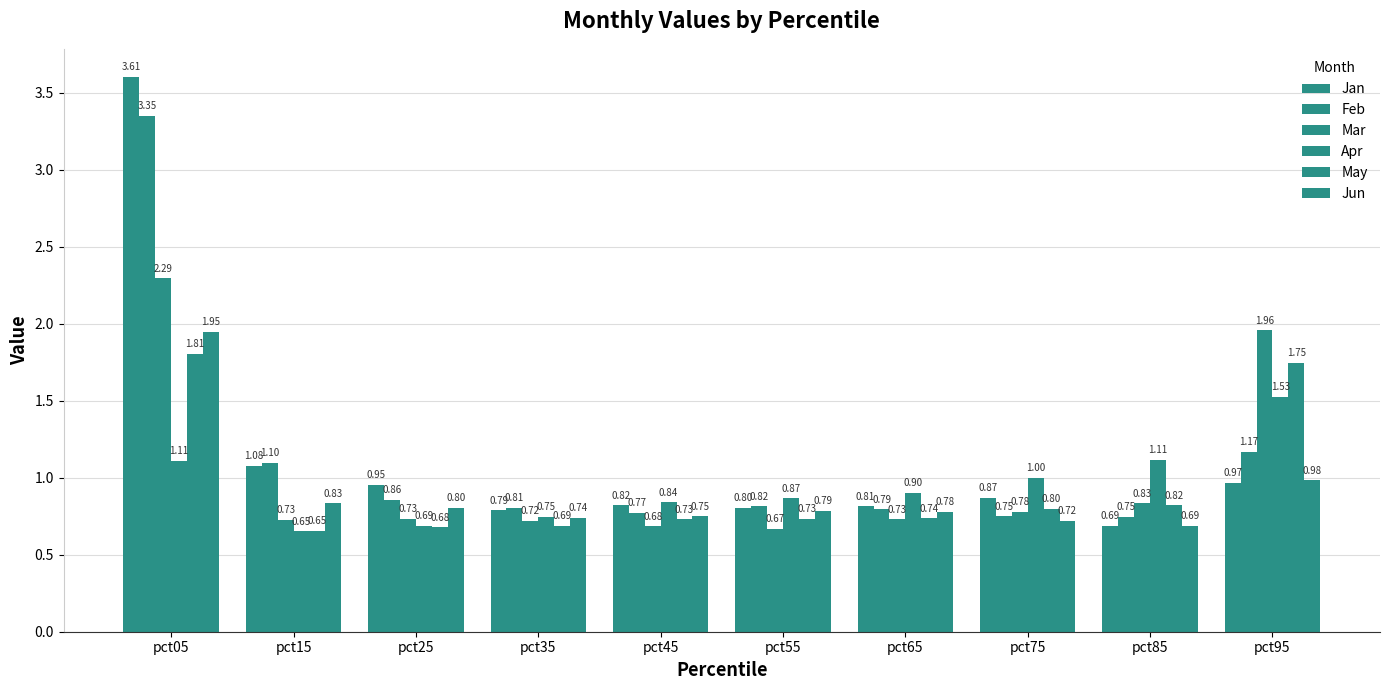

How many categories are shown in the chart?

10